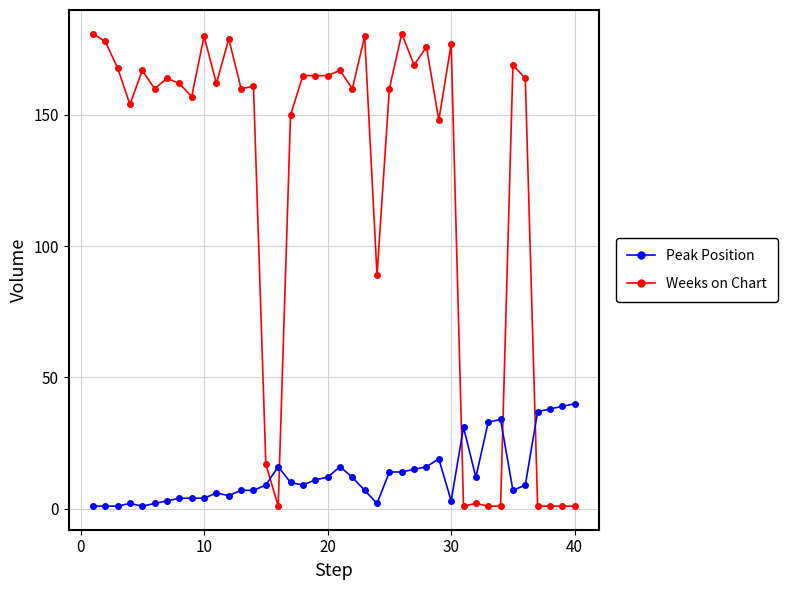

How many distinct data groups are displayed?

2